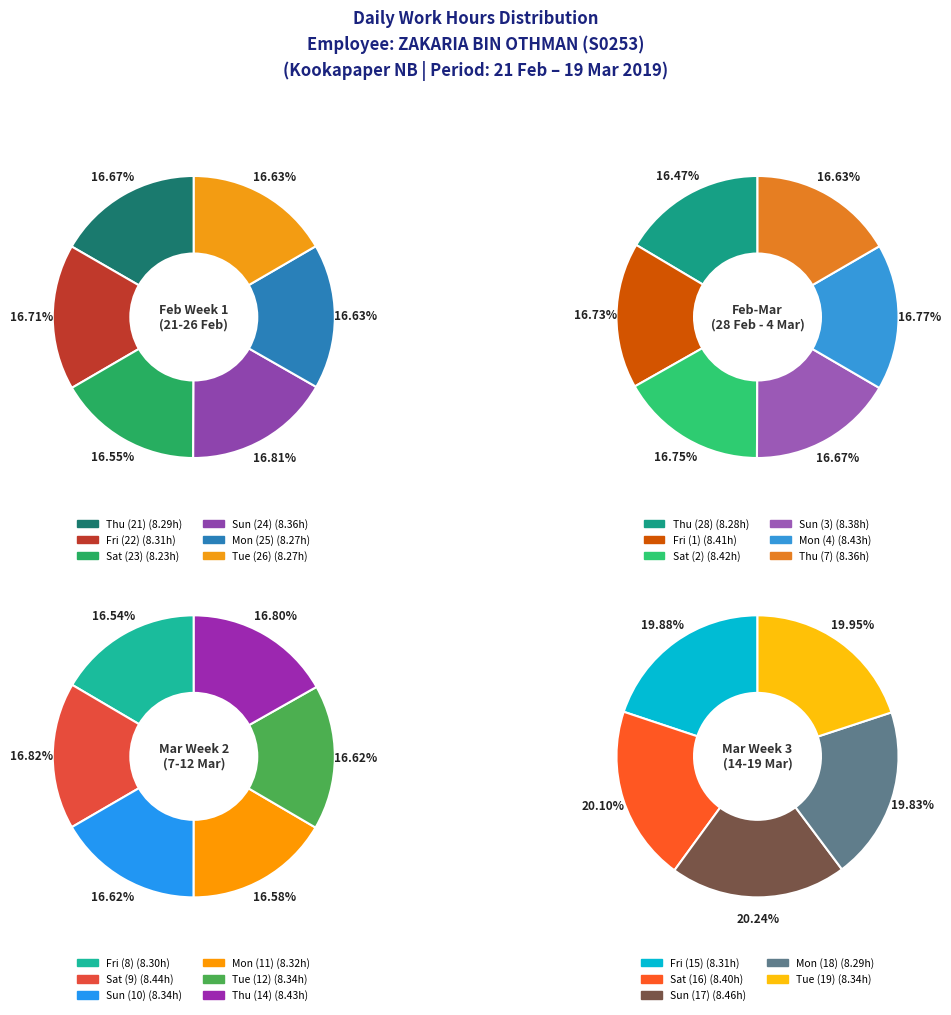

Count the number of slices in the pie.

23